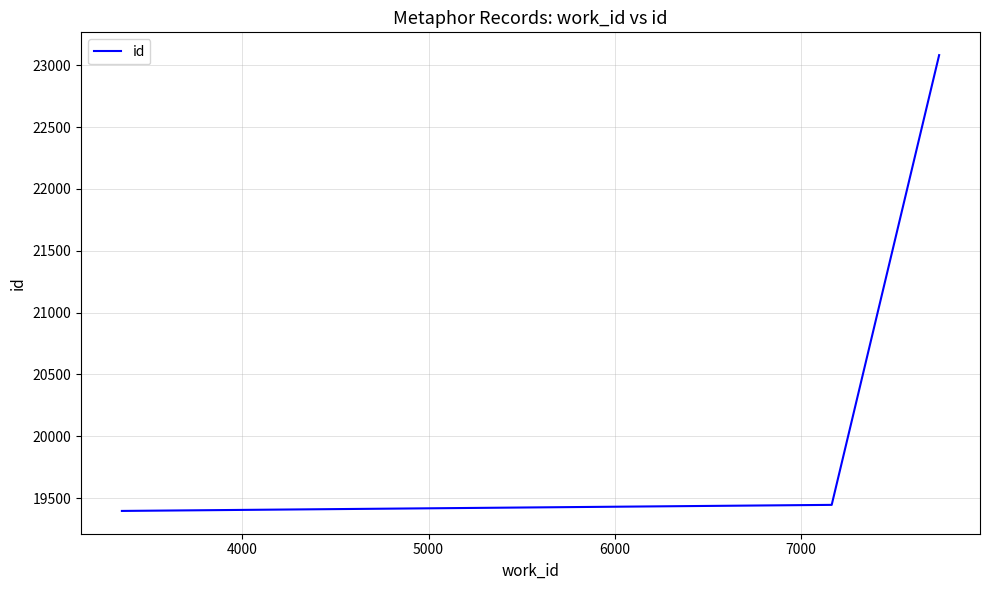

What is the difference between the maximum and second lowest values?

3636